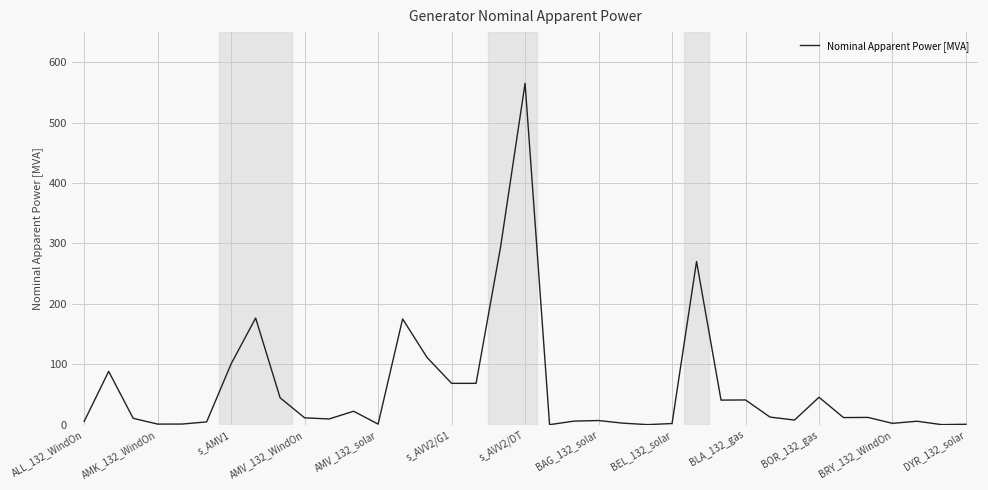

How many distinct data groups are displayed?

1